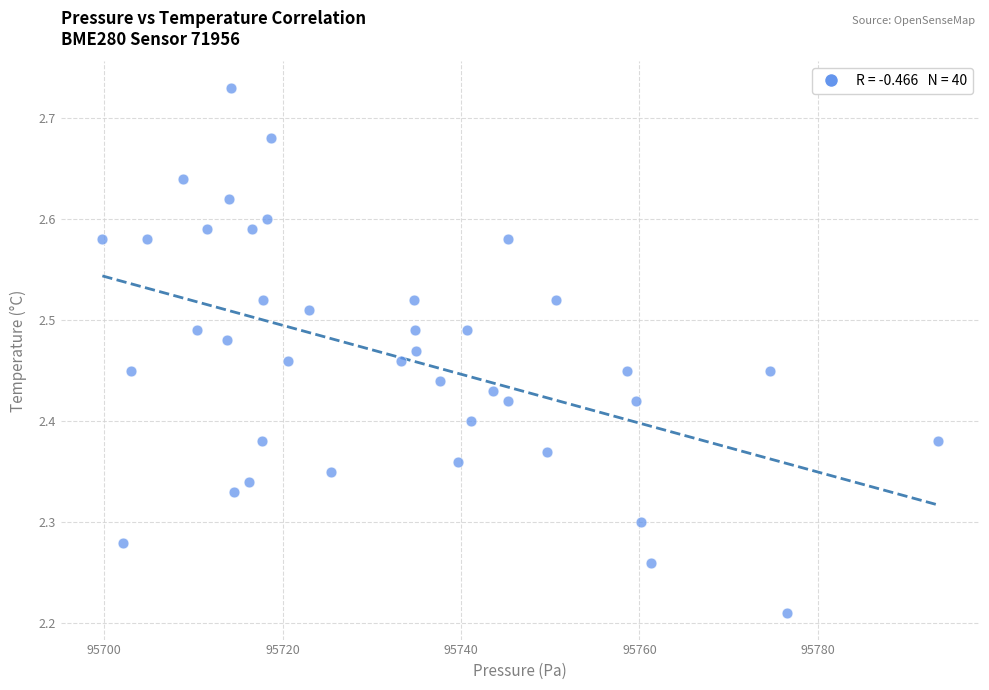

What is the range of X values (max minus min)?

93.7